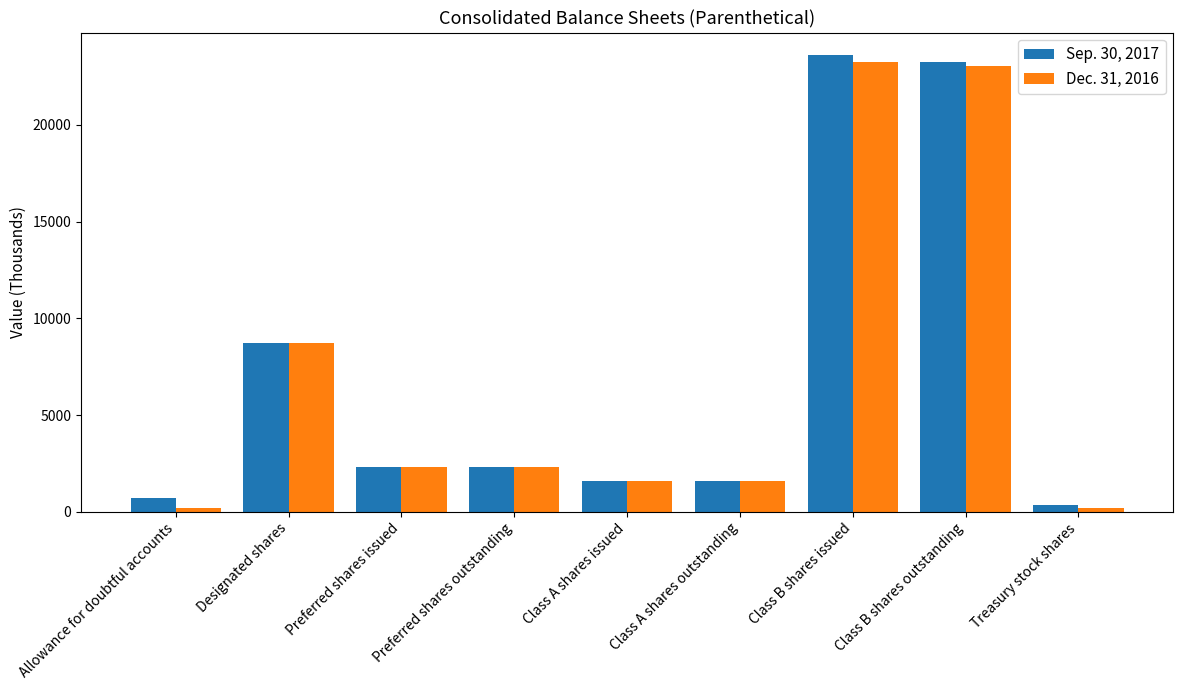

What are all the series names shown in the legend?

Sep. 30, 2017, Dec. 31, 2016